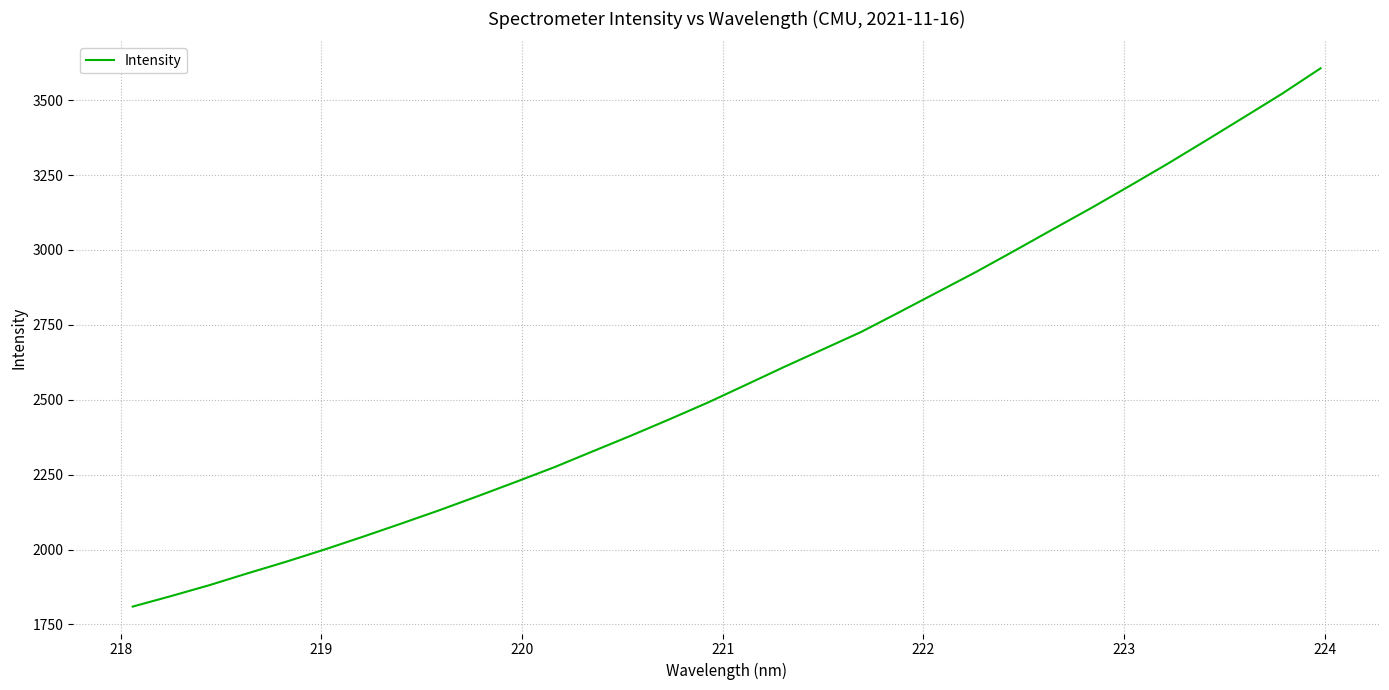

Reading left to right, transcribe all the data shown in this chart.

1809.6	1844.7	1881.1	1920.8	1959.3	2000.0	2042.7	2086.6	2131.4	2178.2	2226.2	2275.1	2327.9	2380.5	2434.8	2490.6	2550.1	2610.0	2668.0	2726.2	2792.4	2859.5	2926.5	2996.9	3068.5	3139.3	3212.8	3287.4	3364.7	3443.0	3521.9	3606.3